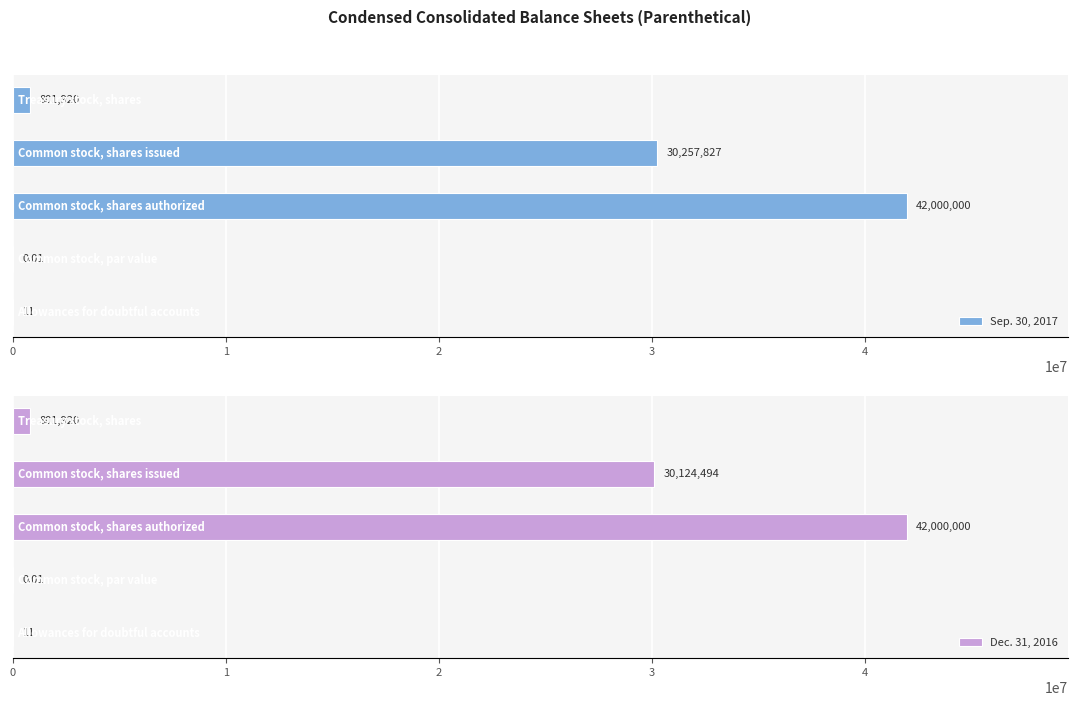

Is it true that Dec. 31, 2016 equals 19.7 at 0?

False